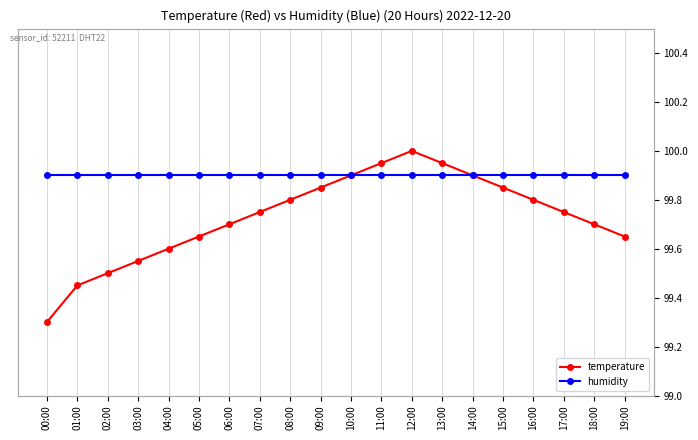

The value of temperature at 14:00 is 2.7. True or false?

False